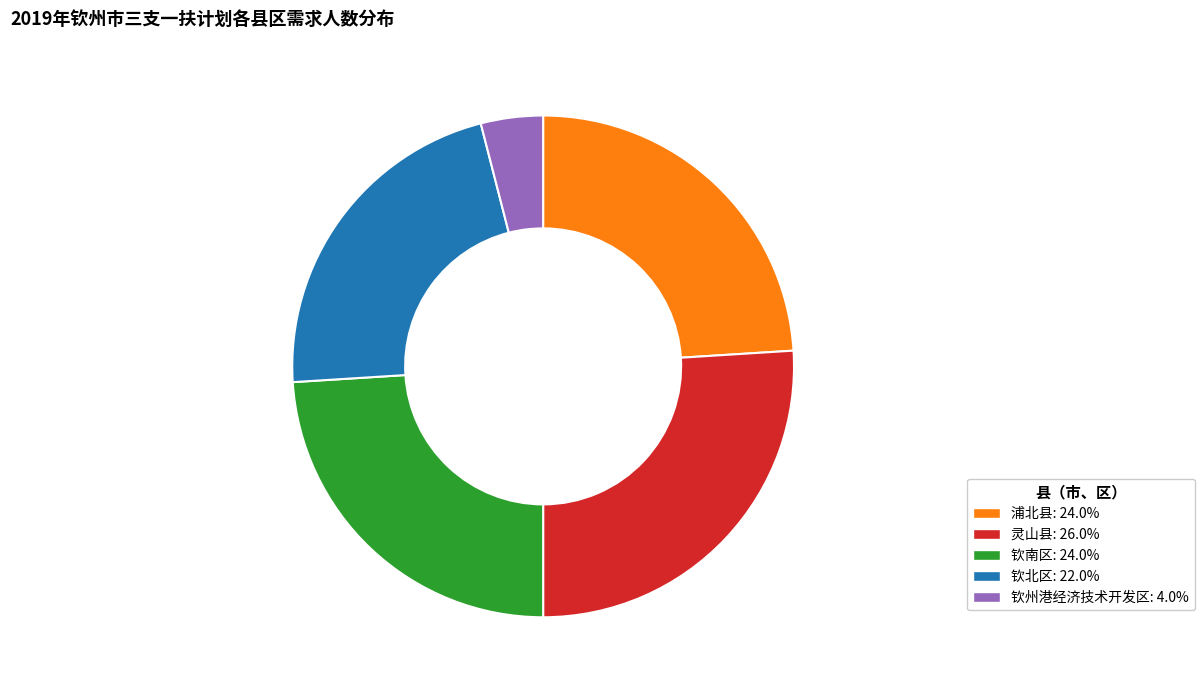

Approximately how many times larger is the value at 钦南区 compared to 浦北县?

1.0